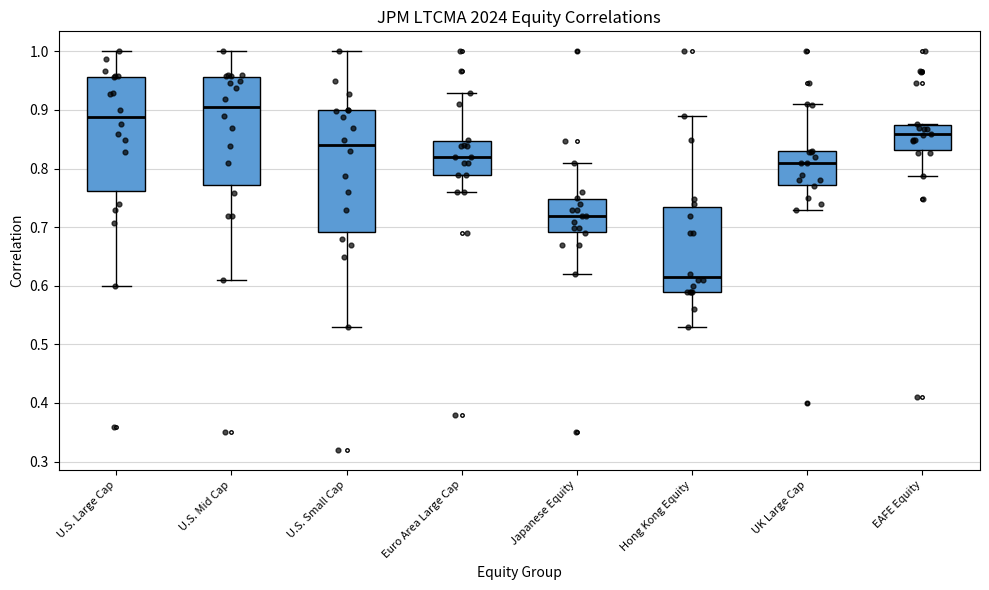

Reading left to right, read every box against the y-axis: the position of its median line, the range the box covers, and the ends of its whiskers. The values are not printed on the chart, so give them approximately, as read against the axis.

U.S. Large Cap: median 0.89, box 0.76 to 0.96, whiskers 0.60 to 1.00
U.S. Mid Cap: median 0.90, box 0.77 to 0.96, whiskers 0.61 to 1.00
U.S. Small Cap: median 0.84, box 0.69 to 0.90, whiskers 0.53 to 1.00
Euro Area Large Cap: median 0.82, box 0.79 to 0.85, whiskers 0.76 to 0.93
Japanese Equity: median 0.72, box 0.69 to 0.75, whiskers 0.62 to 0.81
Hong Kong Equity: median 0.61, box 0.59 to 0.73, whiskers 0.53 to 0.89
UK Large Cap: median 0.81, box 0.77 to 0.83, whiskers 0.73 to 0.91
EAFE Equity: median 0.86, box 0.83 to 0.87, whiskers 0.79 to 0.88